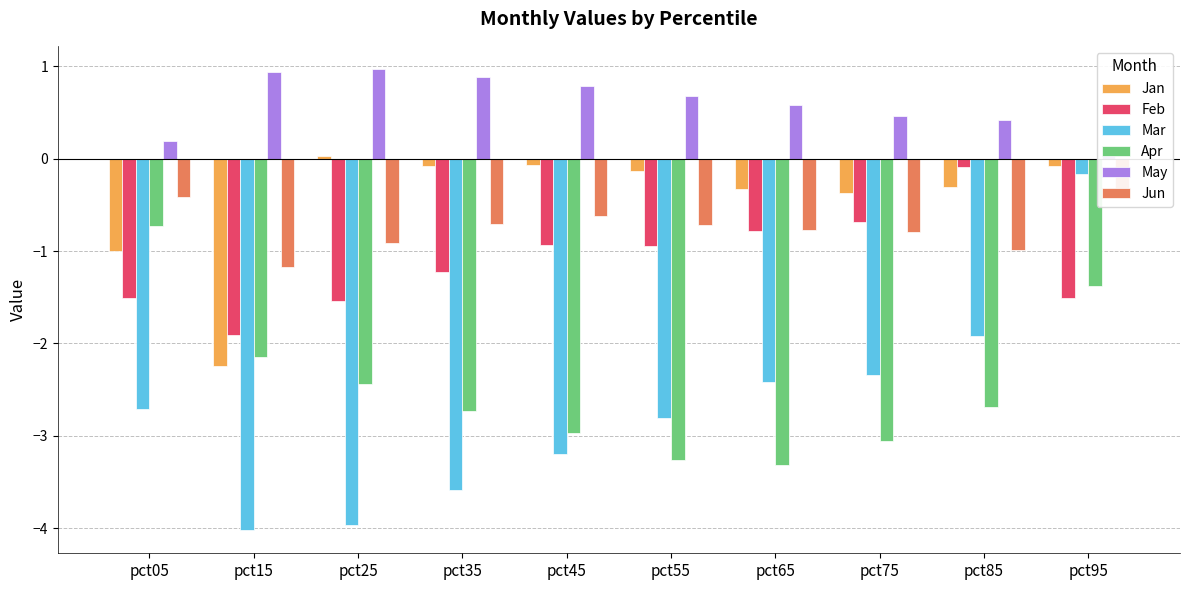

How many bars are there in total?

60